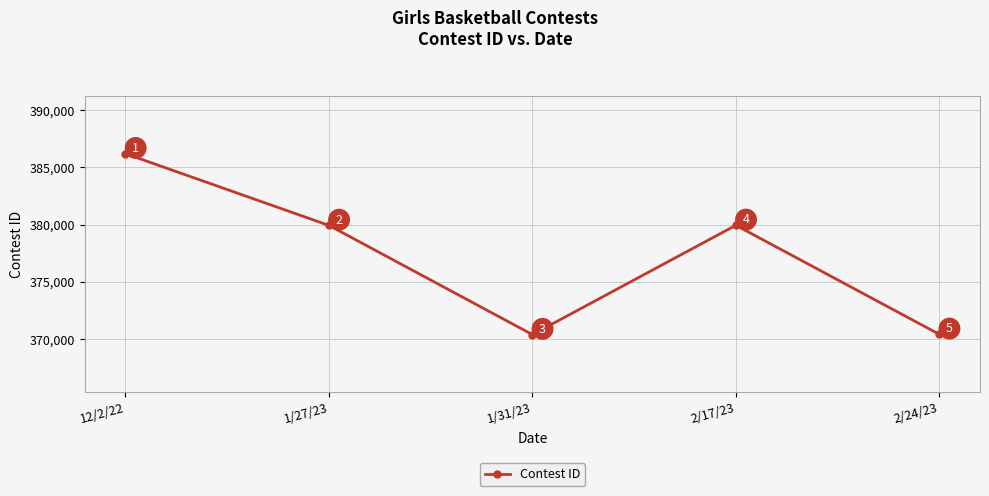

Where is the first local maximum?

2/17/23